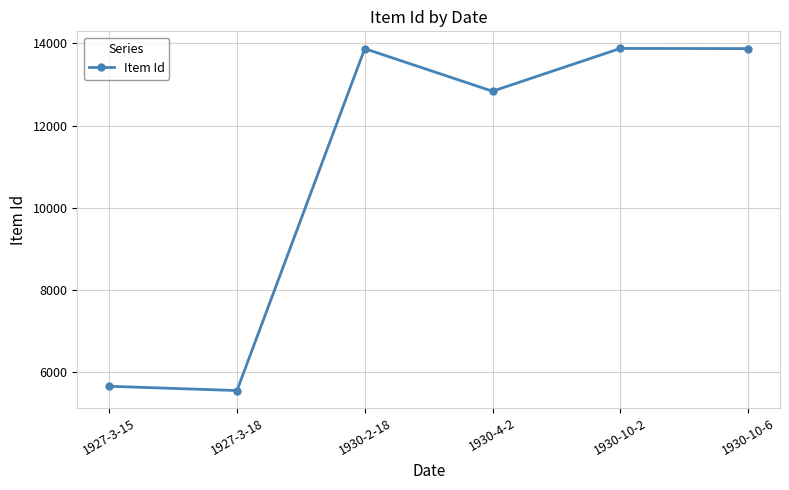

The chart shows a value of 13879 at 1930-10-2. True or false?

True